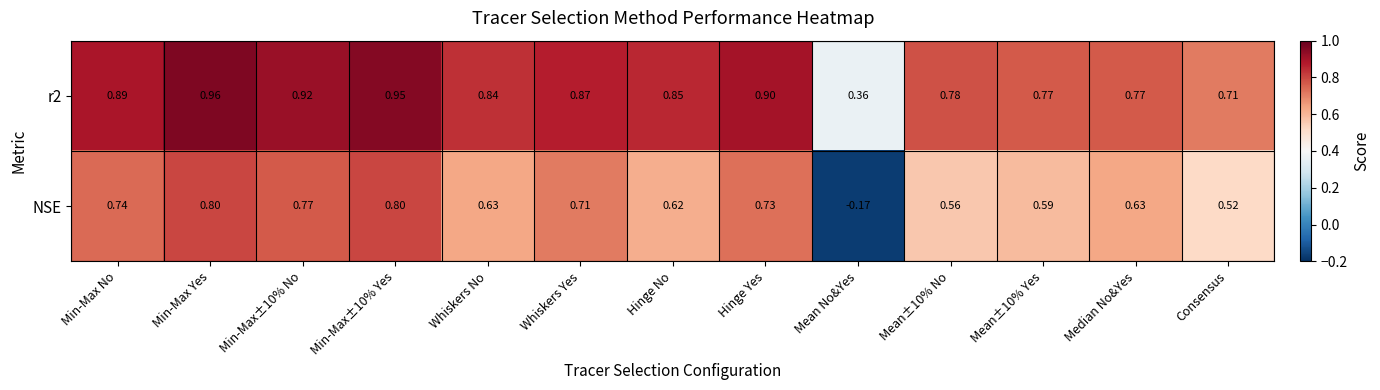

At which label does NSE reach its minimum?

Mean No&Yes